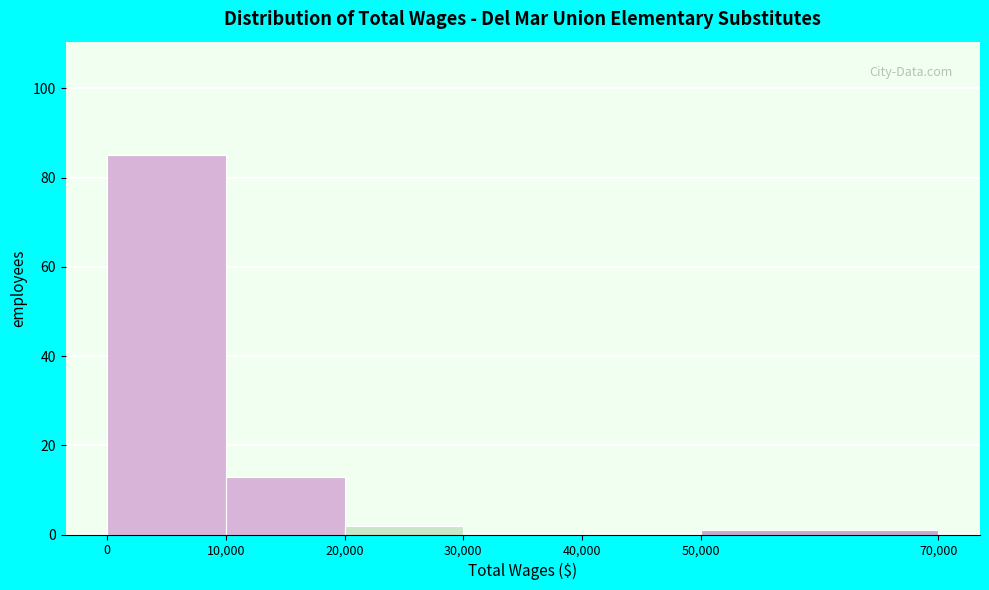

Which range on the x-axis has the tallest bar?

0 to 10,000